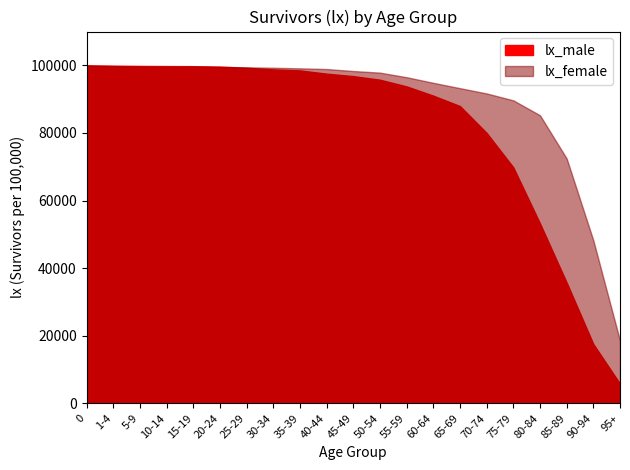

How many values in the lx_male series are below 96812?

10